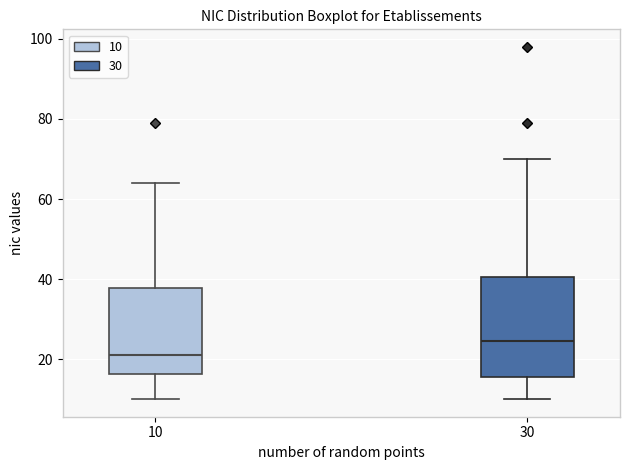

Reading left to right, transcribe this box plot: for each box, give where its median line is, the range the box spans, and where its two whiskers end, as read against the y-axis. The values are not printed on the chart, so give them approximately, as read against the axis.

10: median 22, box 16 to 38, whiskers 10 to 64
30: median 24, box 16 to 40, whiskers 10 to 70